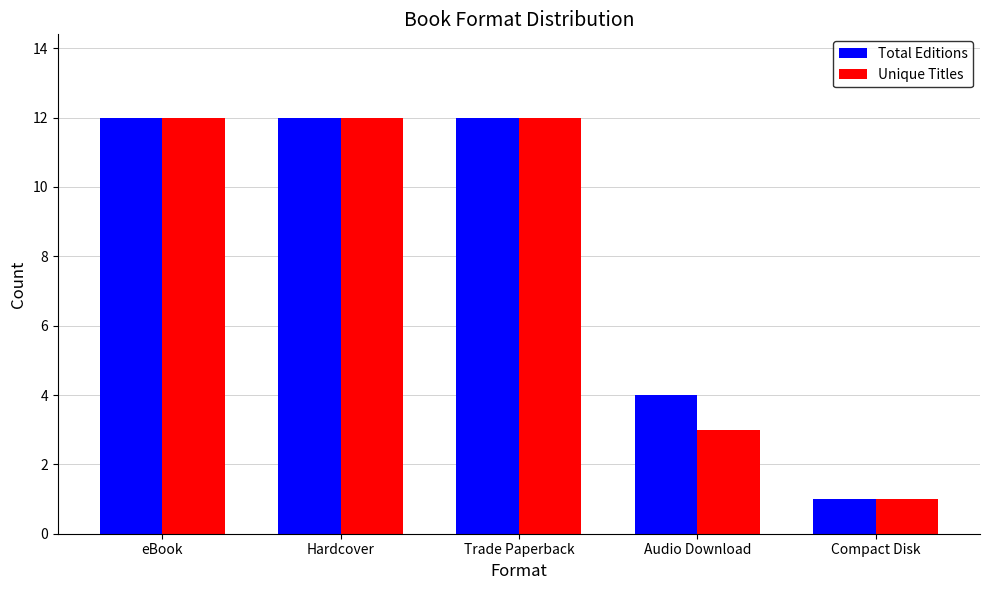

What is the sum of all Total Editions values?

41